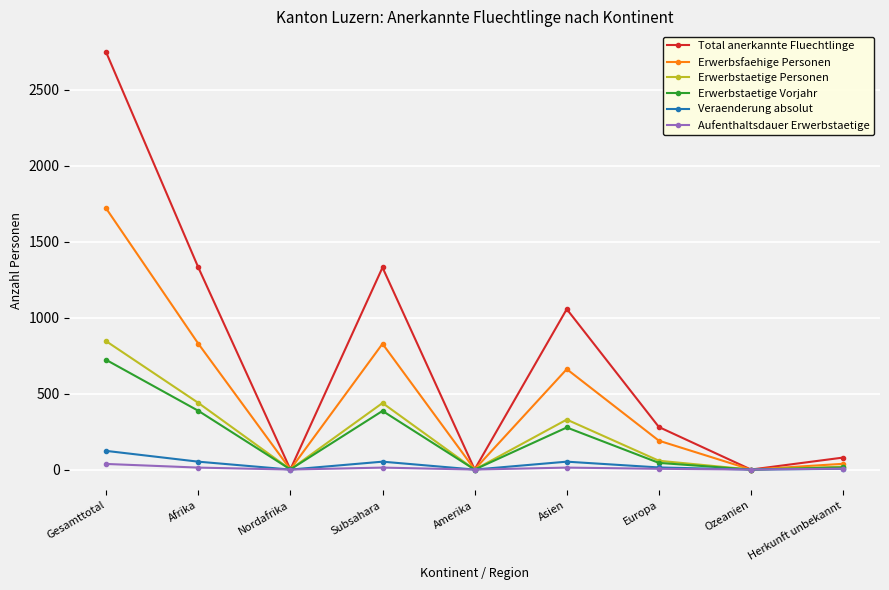

At which label does Erwerbstaetige Personen first exceed 58?

Gesamttotal